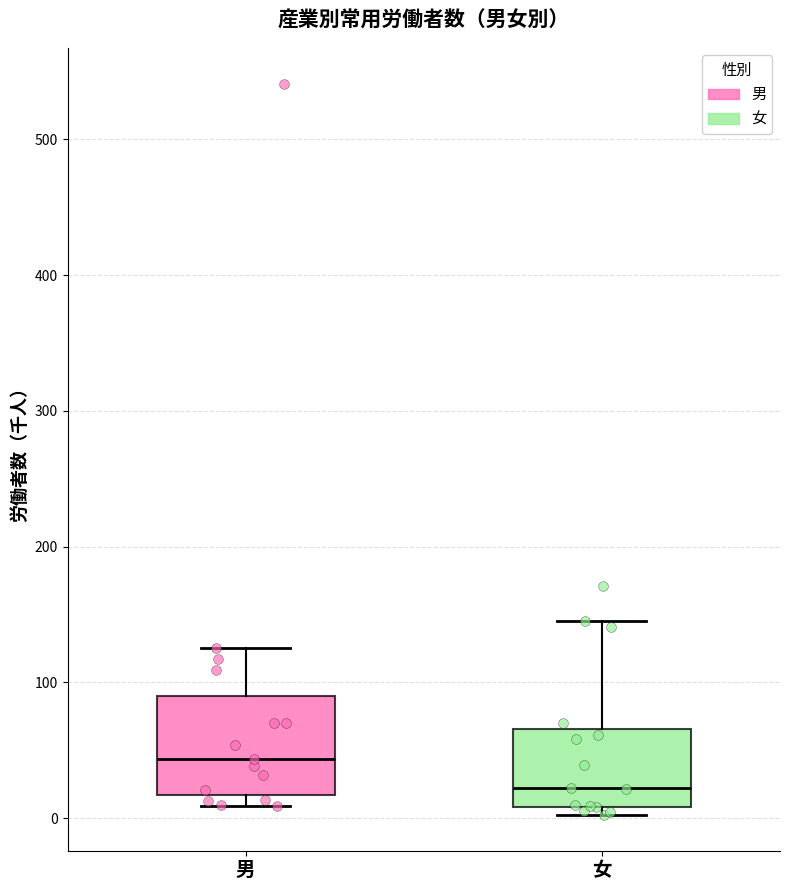

Reading left to right, transcribe this box plot: for each box, give where its median line is, the range the box spans, and where its two whiskers end, as read against the y-axis. The values are not printed on the chart, so give them approximately, as read against the axis.

男: median 40, box 20 to 90, whiskers 10 to 130
女: median 20, box 10 to 70, whiskers 0 to 150